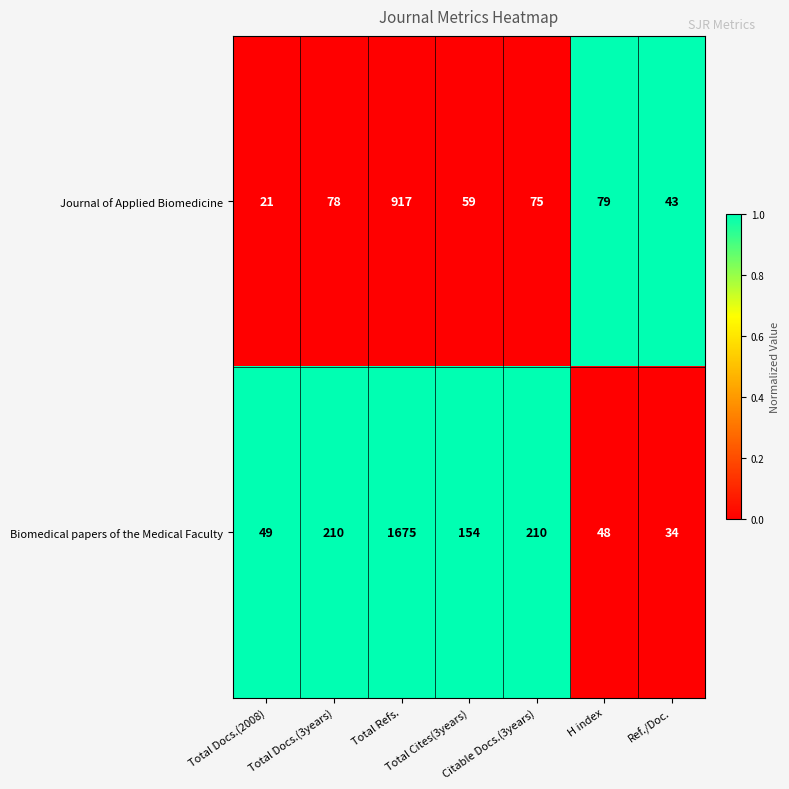

What is the difference between the maximum and minimum values in the Journal of Applied Biomedicine series?

896